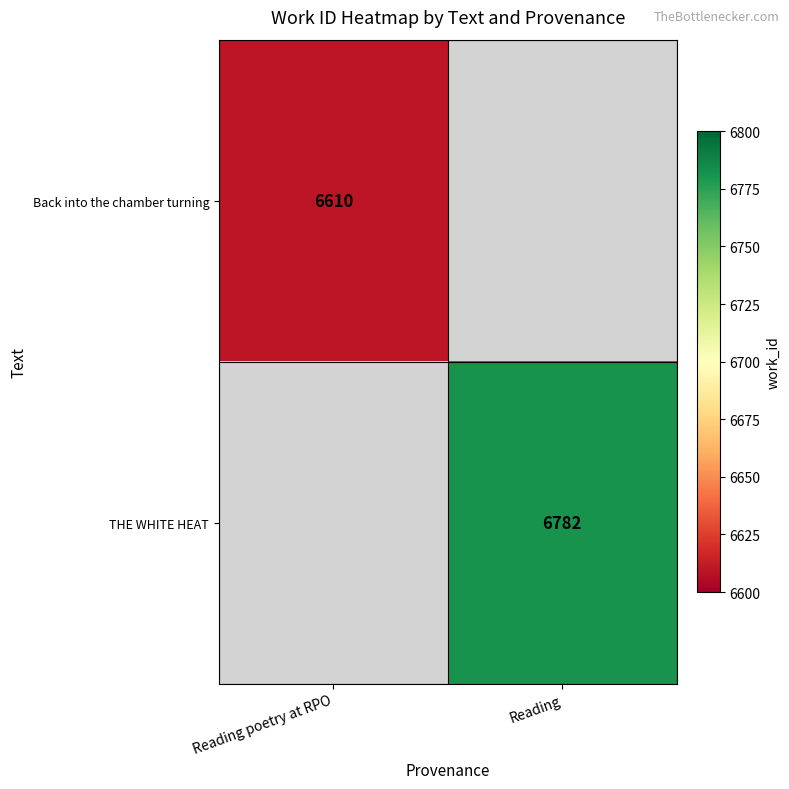

Is it true that Back into the chamber turning equals 9861 at Reading poetry at RPO?

False